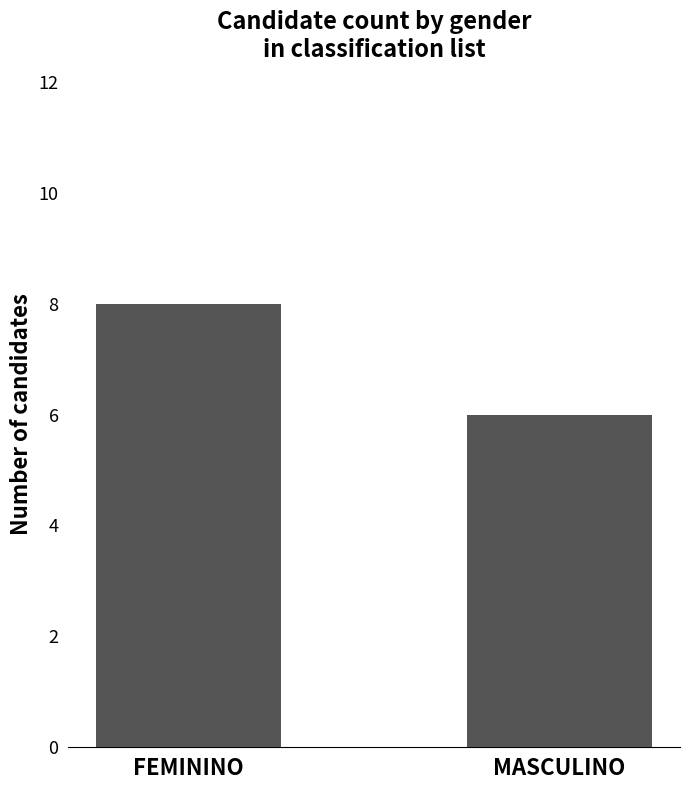

Rank the categories by value from highest to lowest.

FEMININO, MASCULINO